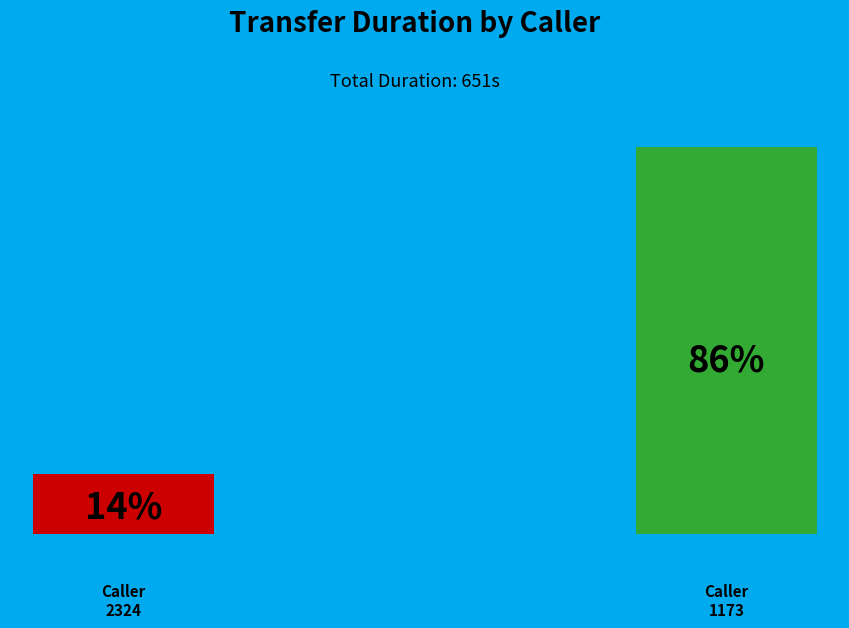

True or false: 17076311173 accounts for 78% of the total.

False